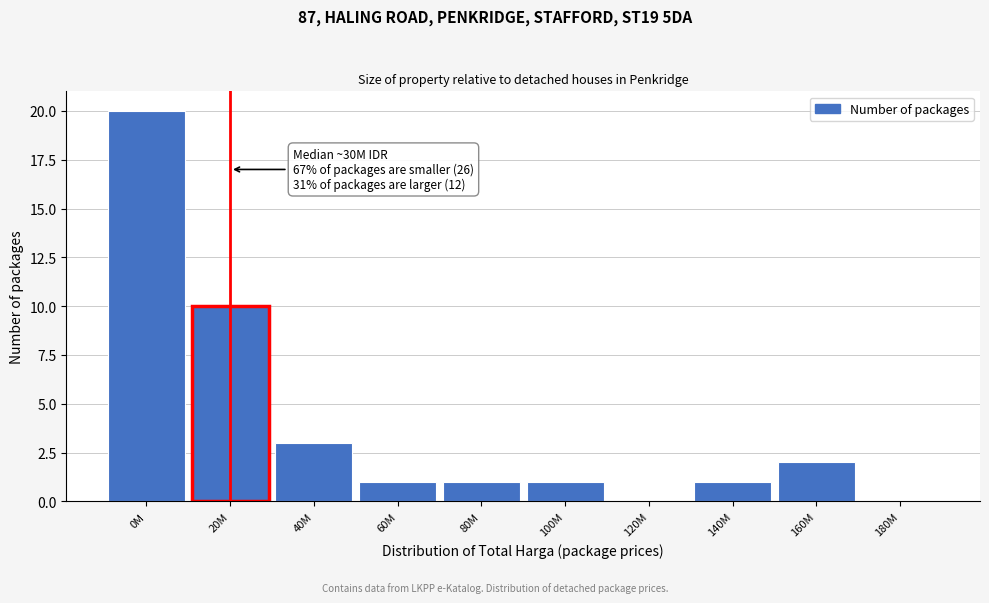

Reading right to left, what are all the values shown in this chart?

180M=0	160M=2	140M=1	120M=0	100M=1	80M=1	60M=1	40M=3	20M=10	0M=20